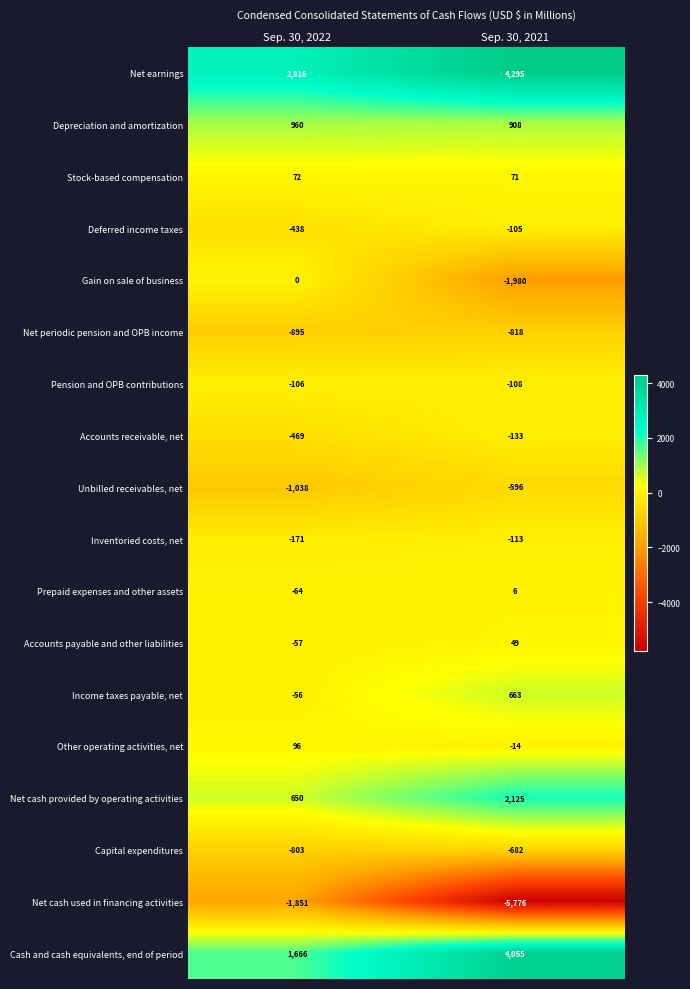

What is the sum of all Prepaid expenses and other assets values?

-58